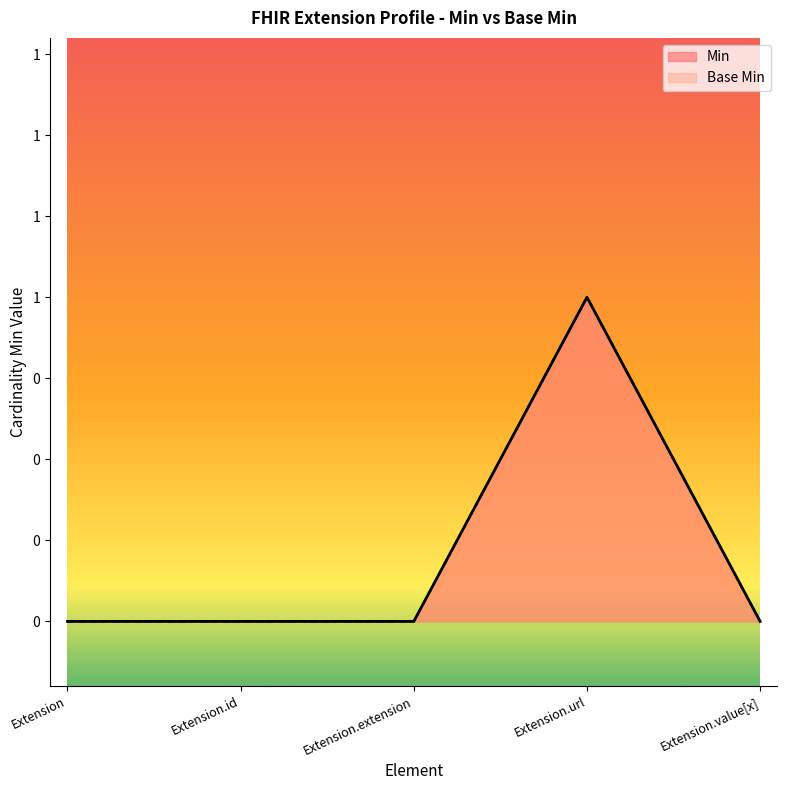

Is the value of Base Min at Extension.extension greater than the value of Min at Extension.id?

No